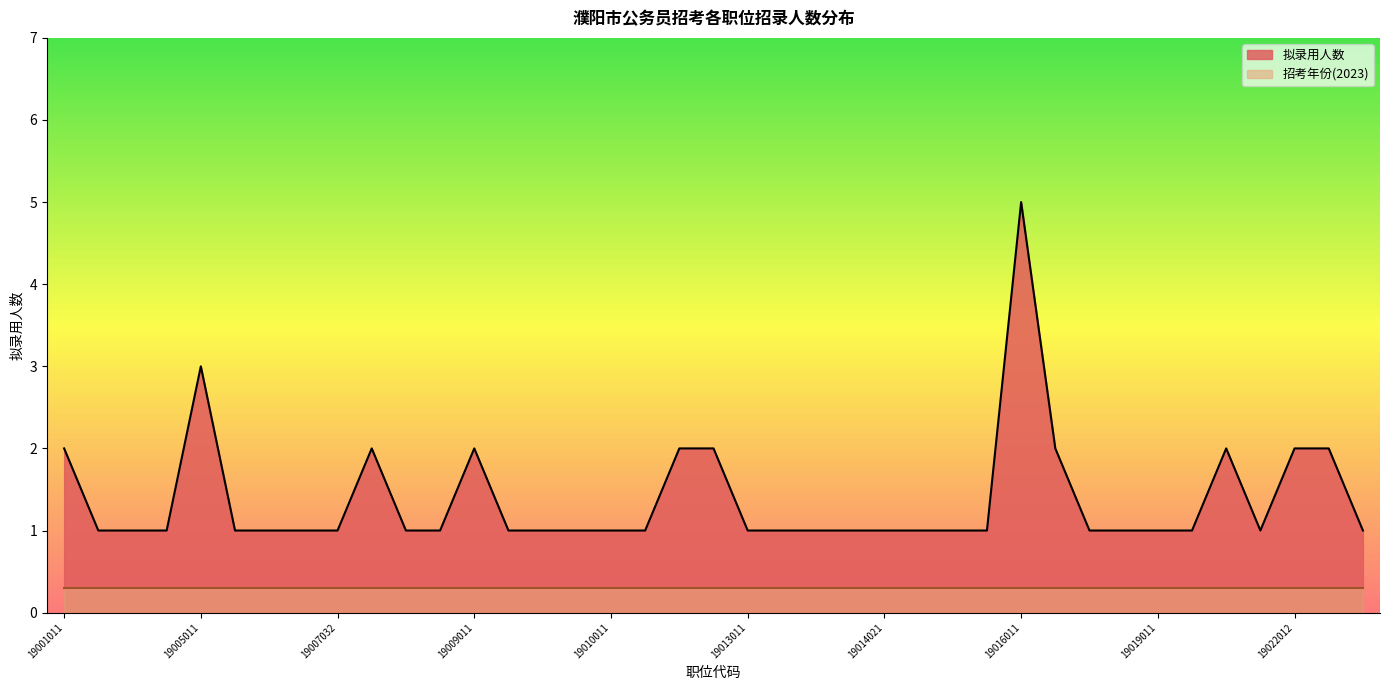

Count the number of categories in the chart.

39